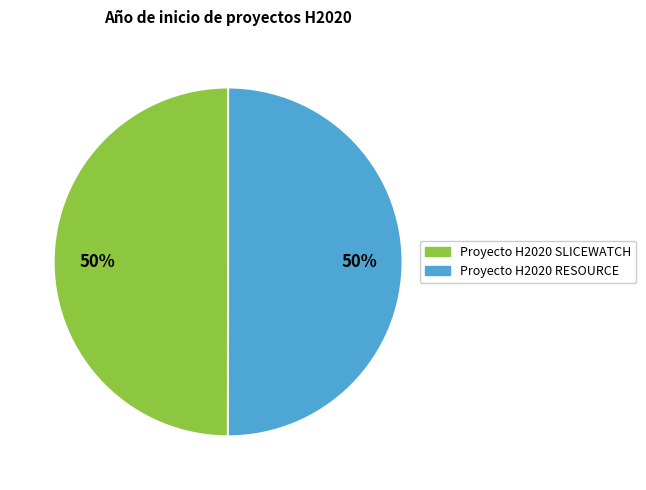

Is the sum of Proyecto H2020 RESOURCE and Proyecto H2020 SLICEWATCH greater than half?

Yes